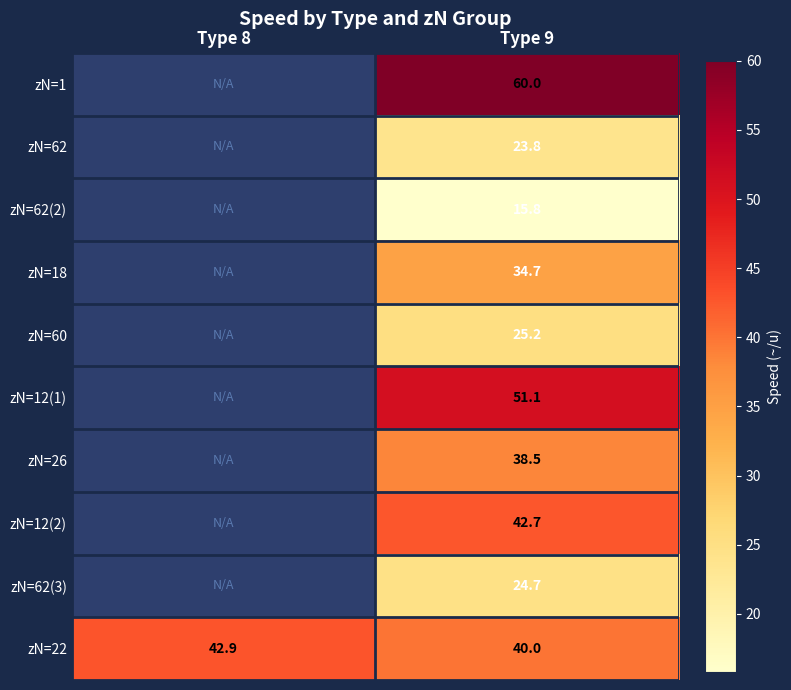

Between Type 9 and Type 8, which is larger?

Type 8